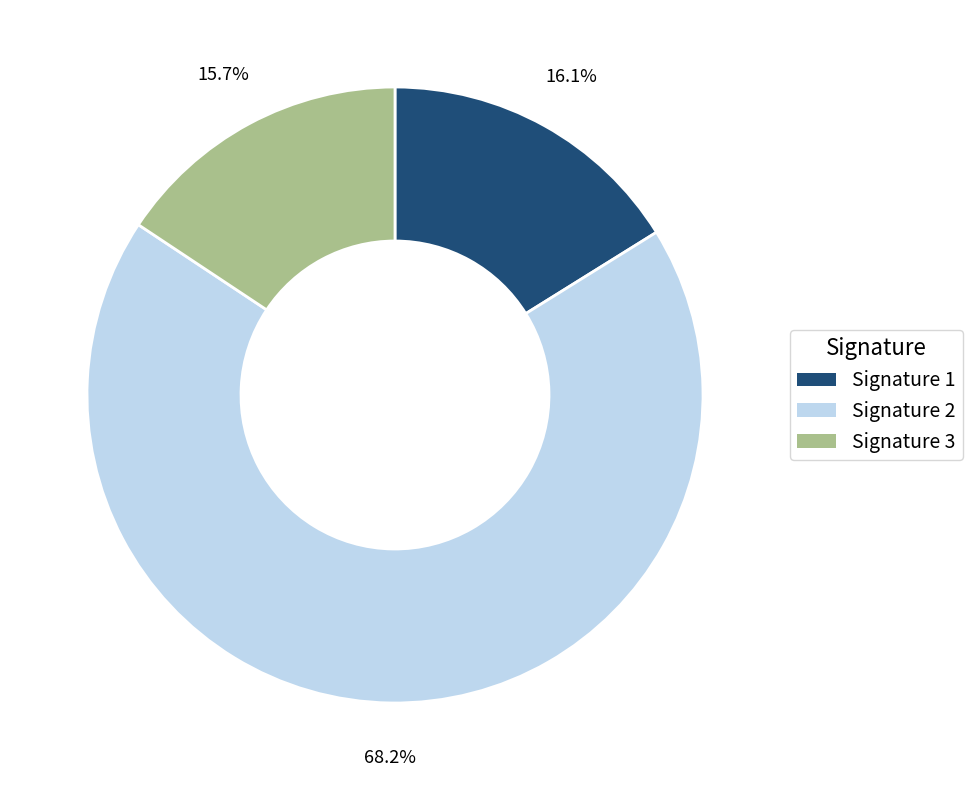

Is there a majority slice in this chart?

Yes